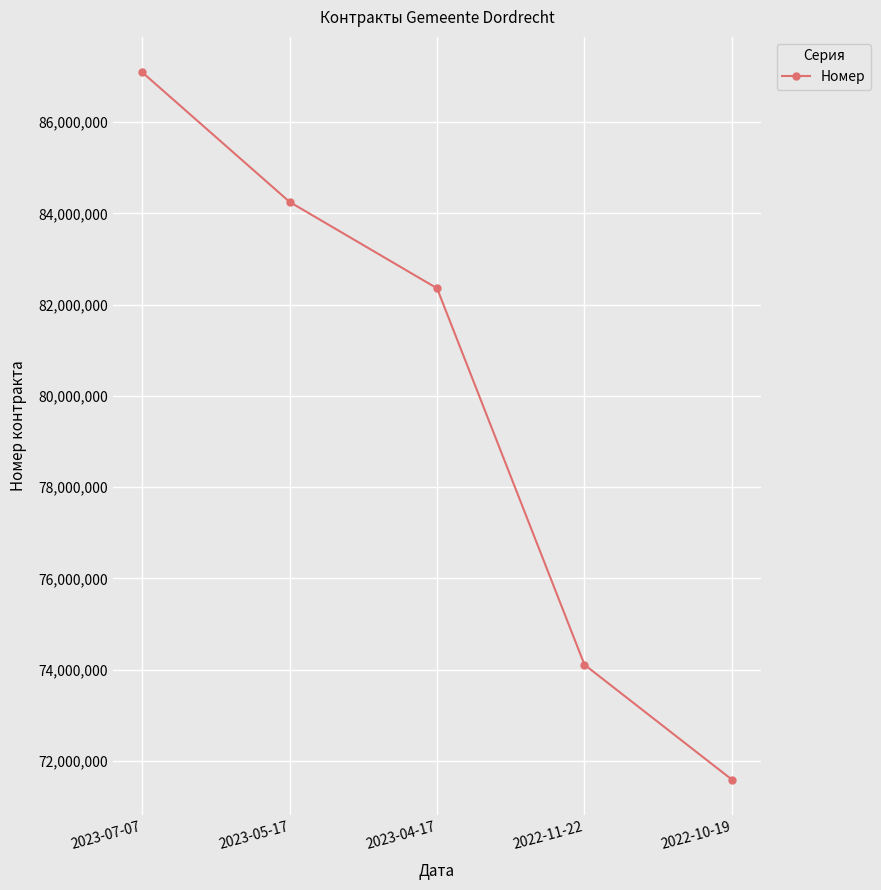

Is it true that the value at 2022-10-19 is 71593866?

True